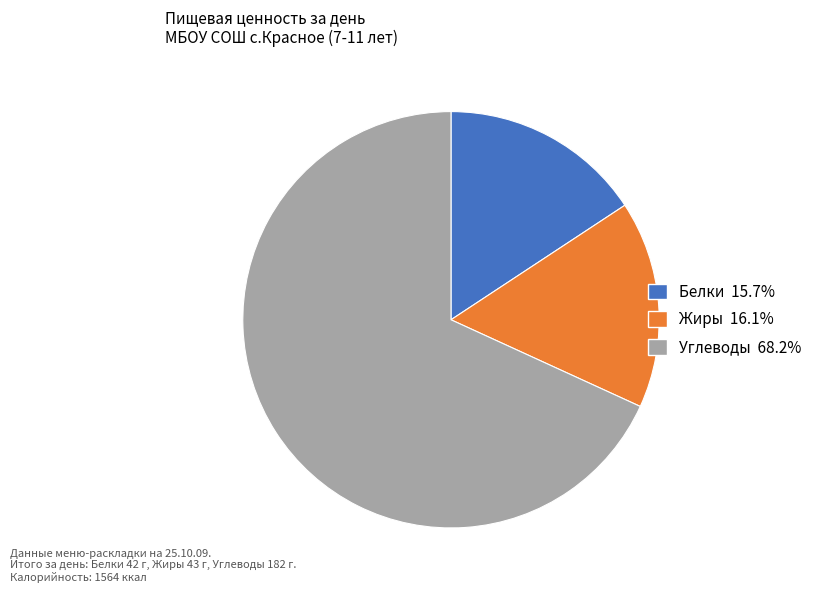

Which category has the biggest portion of the pie?

Углеводы